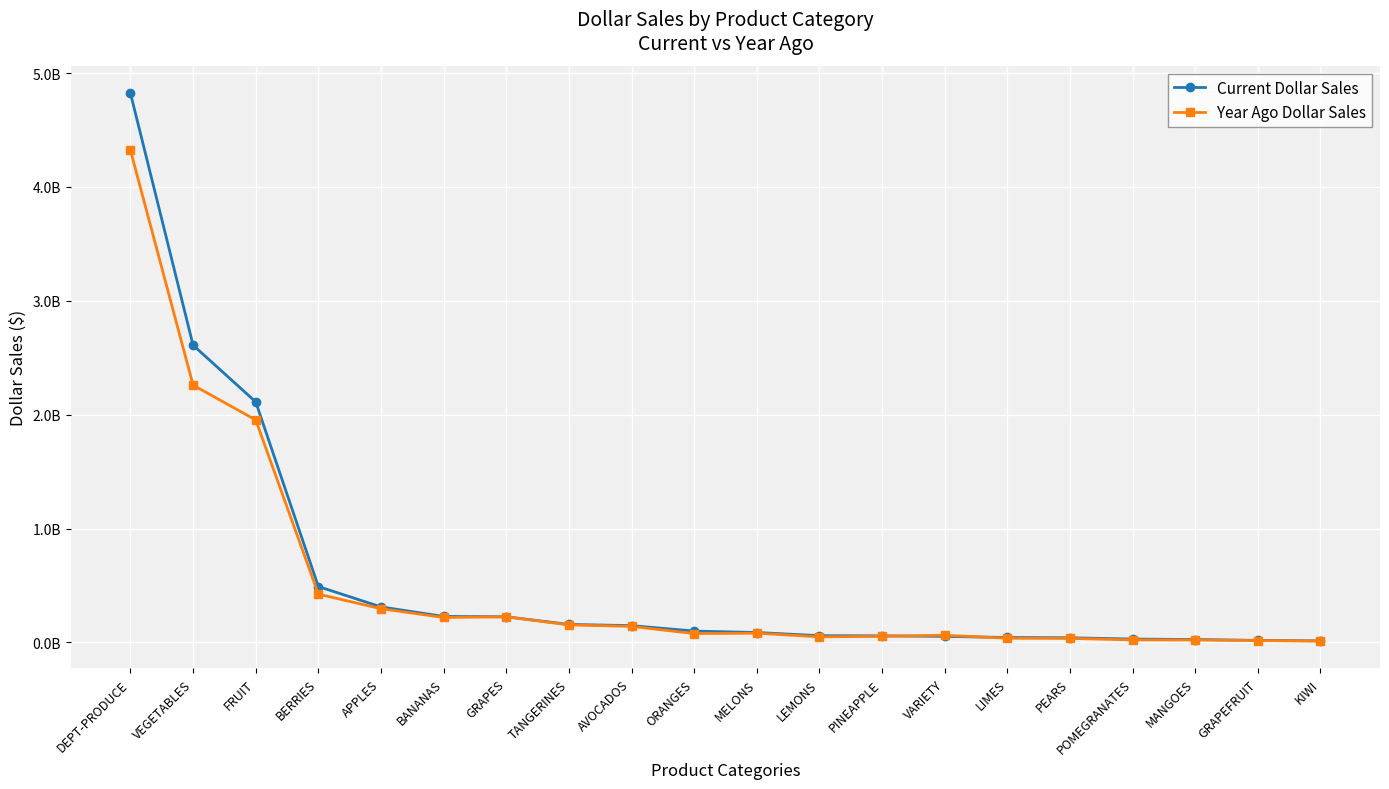

What is the label of the 14th point from the left?

VARIETY